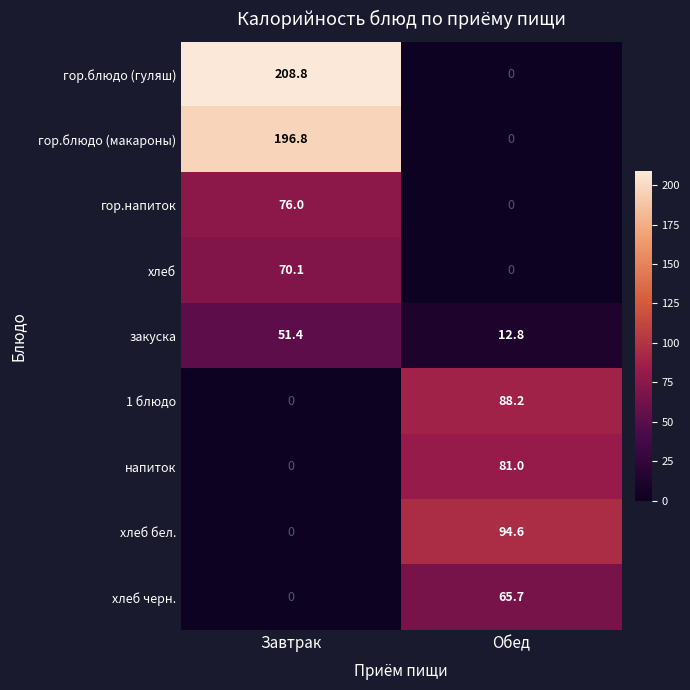

Which category has the highest value across all series?

Завтрак